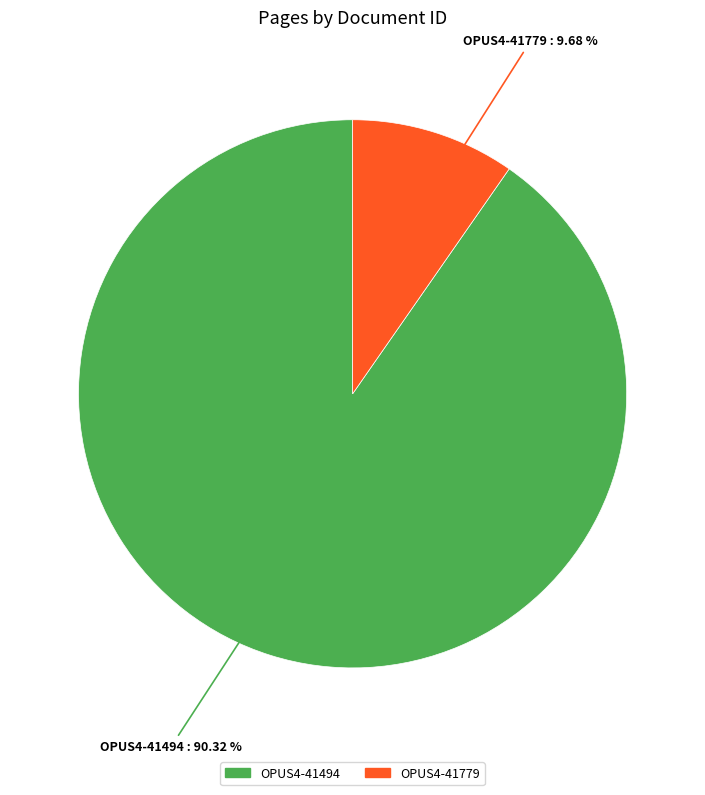

What percentage is the OPUS4-41494 slice, to the nearest percent?

90%